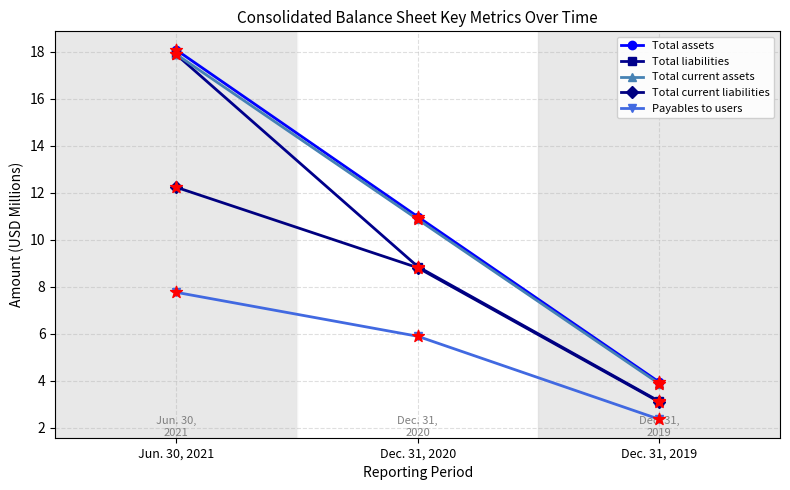

What is the total value across all series at Dec. 31, 2019?

16.4